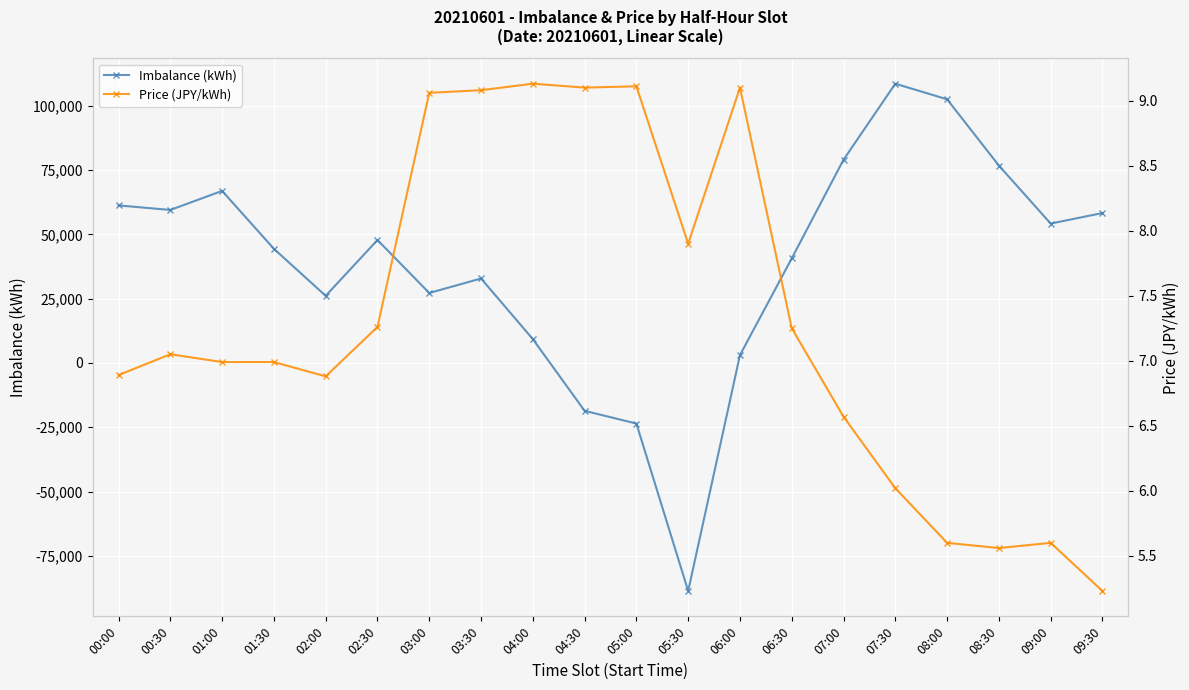

Where is the first local minimum for Imbalance (kWh)?

00:30